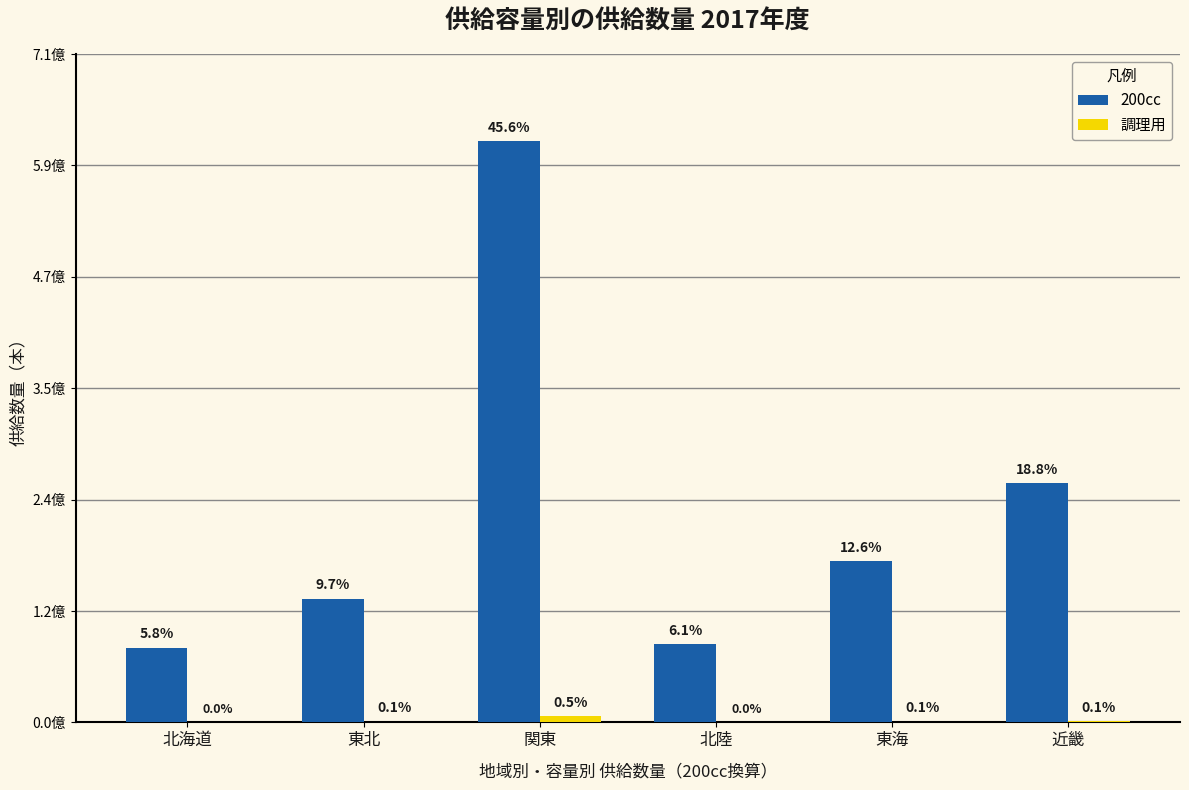

Are the bars grouped side by side (vs. stacked)?

Yes